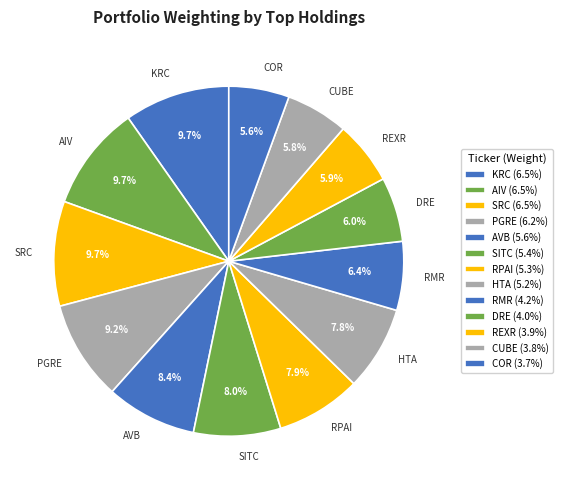

What portion of the pie excludes REXR?

94.1%